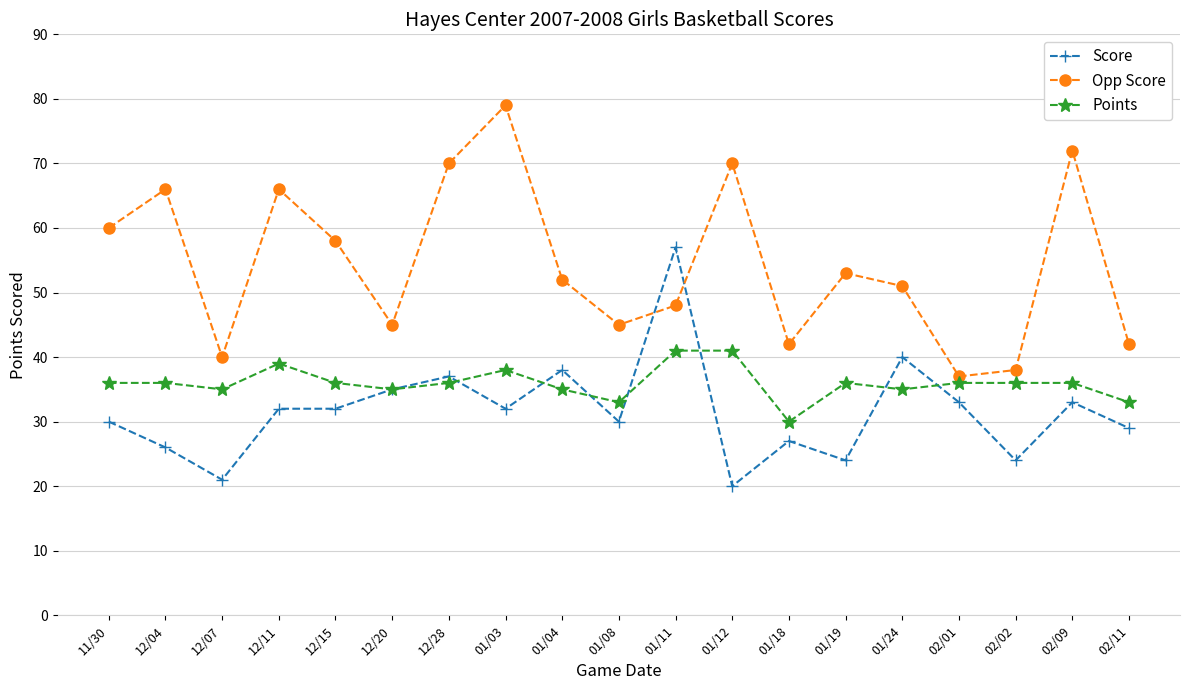

Reading left to right, extract all data points from this chart.

Score: 11/30=30	12/04=26	12/07=21	12/11=32	12/15=32	12/20=35	12/28=37	01/03=32	01/04=38	01/08=30	01/11=57	01/12=20	01/18=27	01/19=24	01/24=40	02/01=33	02/02=24	02/09=33	02/11=29
Opp Score: 11/30=60	12/04=66	12/07=40	12/11=66	12/15=58	12/20=45	12/28=70	01/03=79	01/04=52	01/08=45	01/11=48	01/12=70	01/18=42	01/19=53	01/24=51	02/01=37	02/02=38	02/09=72	02/11=42
Points: 11/30=36	12/04=36	12/07=35	12/11=39	12/15=36	12/20=35	12/28=36	01/03=38	01/04=35	01/08=33	01/11=41	01/12=41	01/18=30	01/19=36	01/24=35	02/01=36	02/02=36	02/09=36	02/11=33